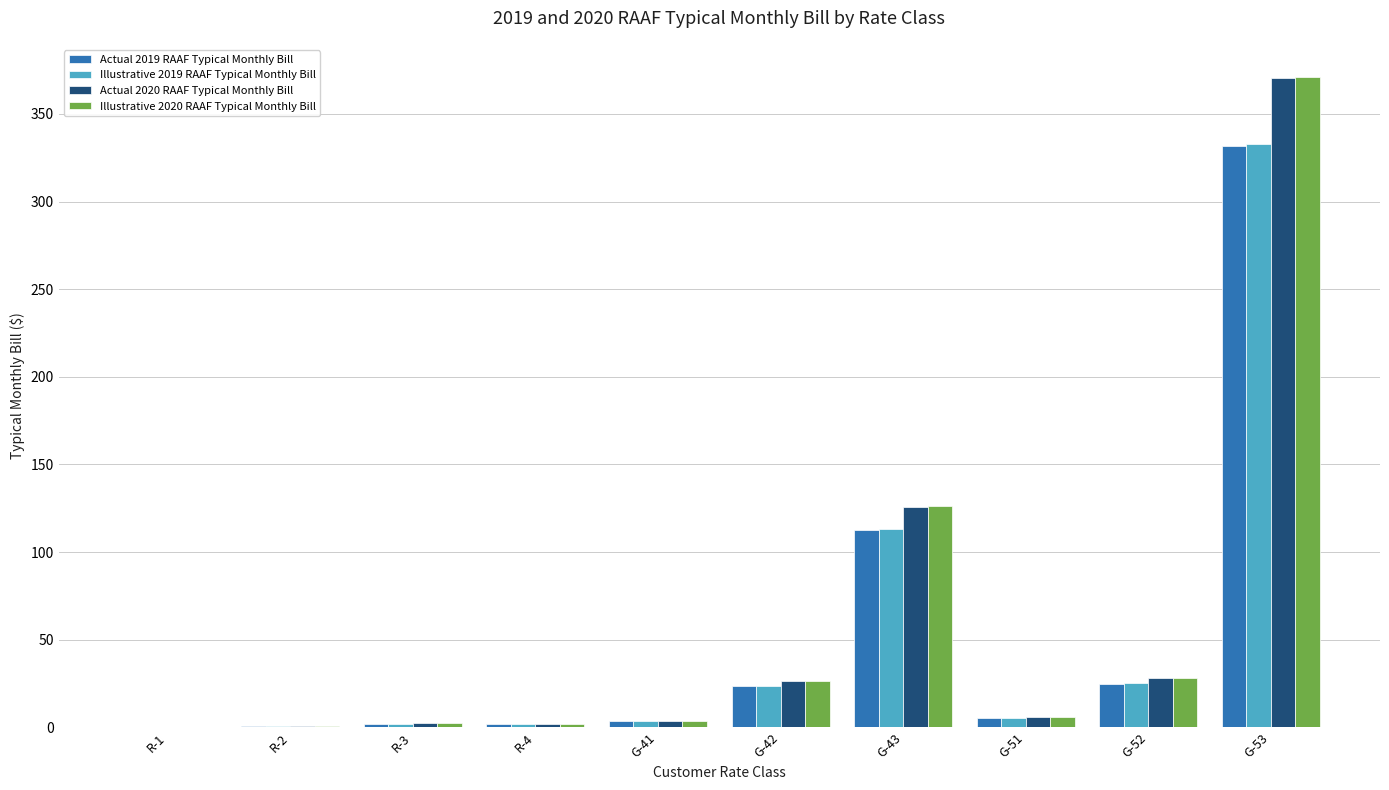

Where is Illustrative 2019 RAAF Typical Monthly Bill nearest to the value 166?

G-43